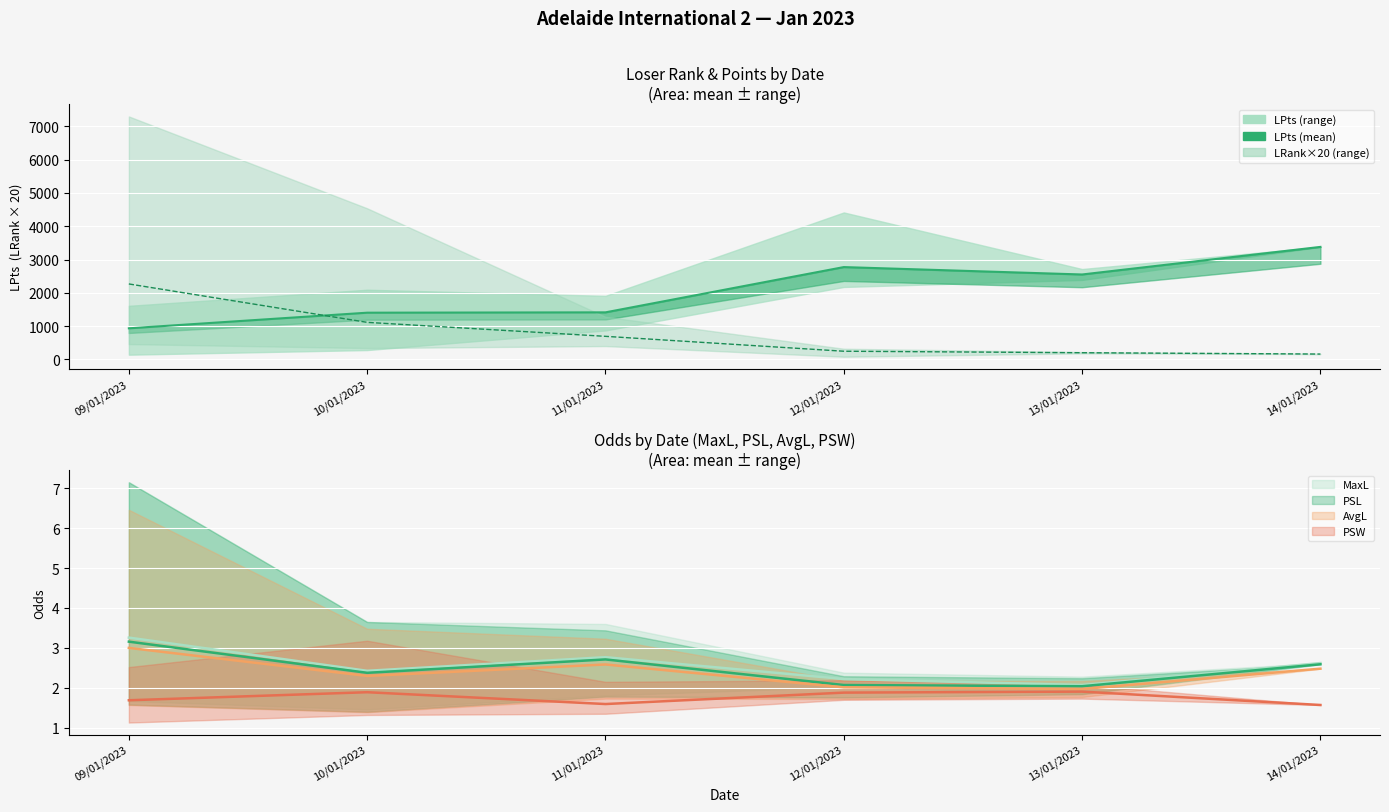

Is it true that PSW equals 2.8 at 09/01/2023?

False